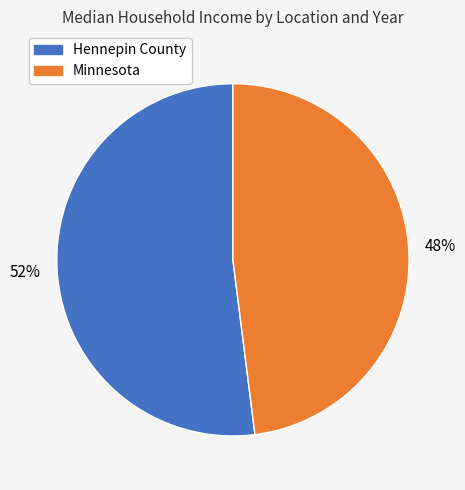

Is there a majority slice in this chart?

Yes